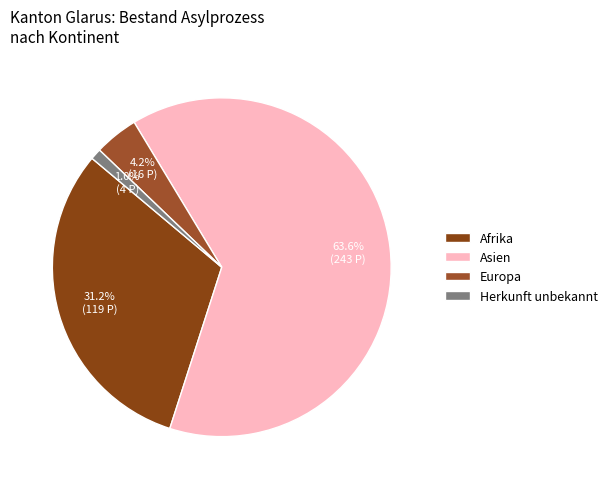

How many slices are in this pie chart?

4